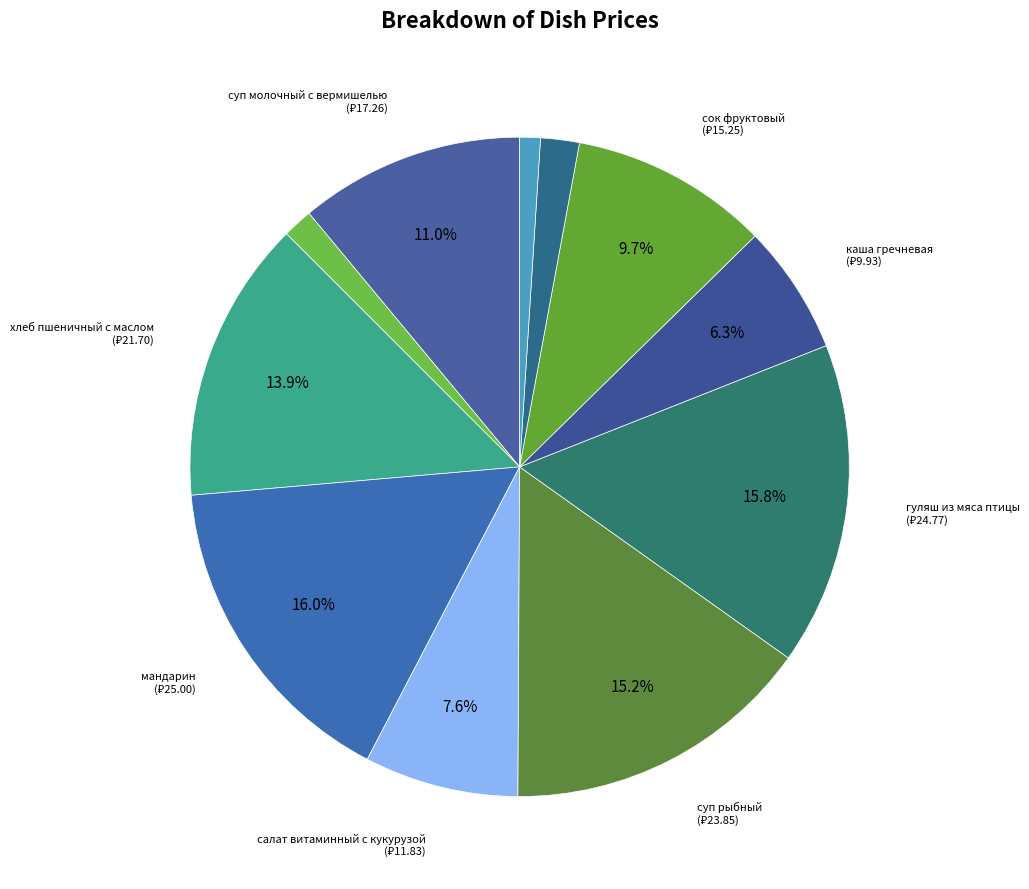

Which slice is the largest?

мандарин